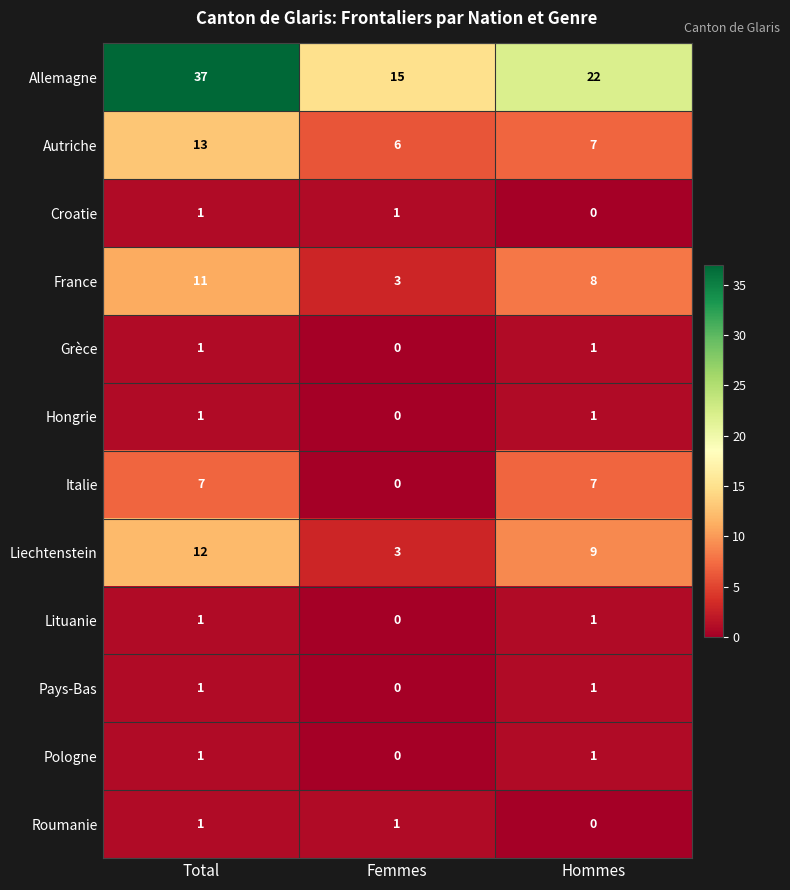

At which label is Grèce closest to 0?

Femmes